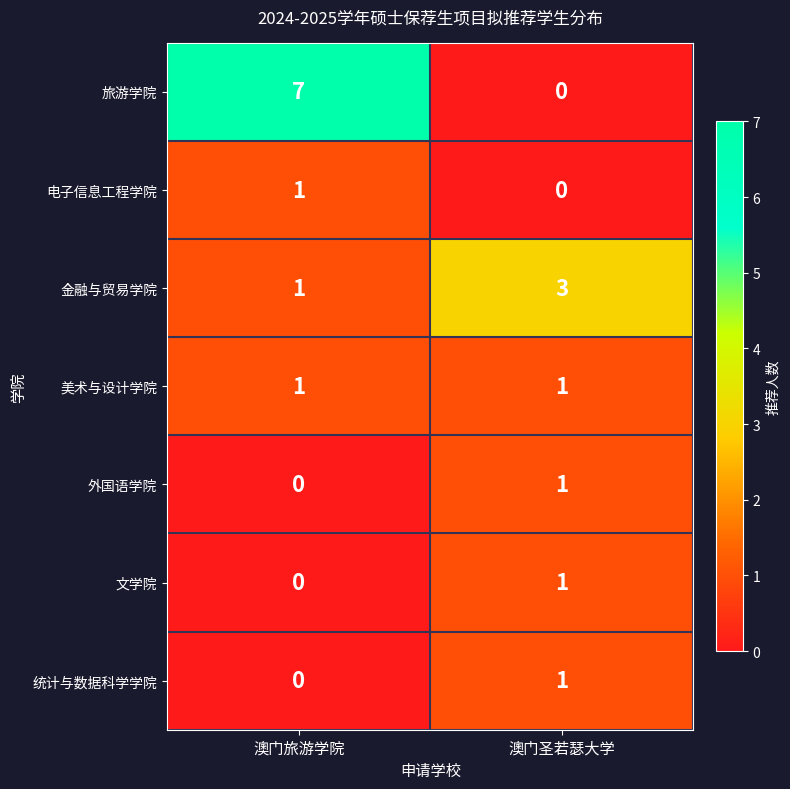

Which series has the largest total across all categories?

旅游学院